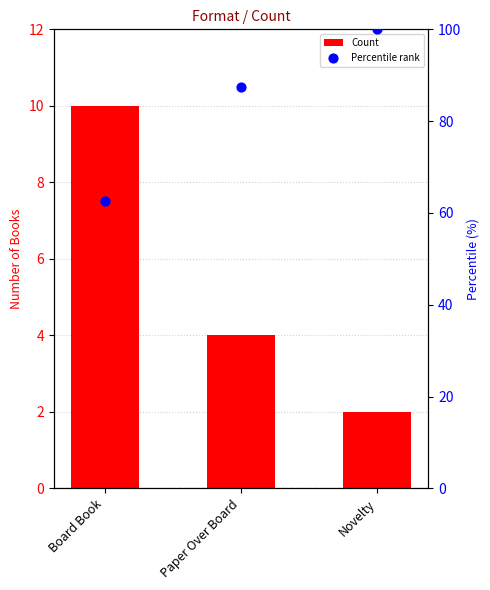

Which series contains the lowest Y value?

Count